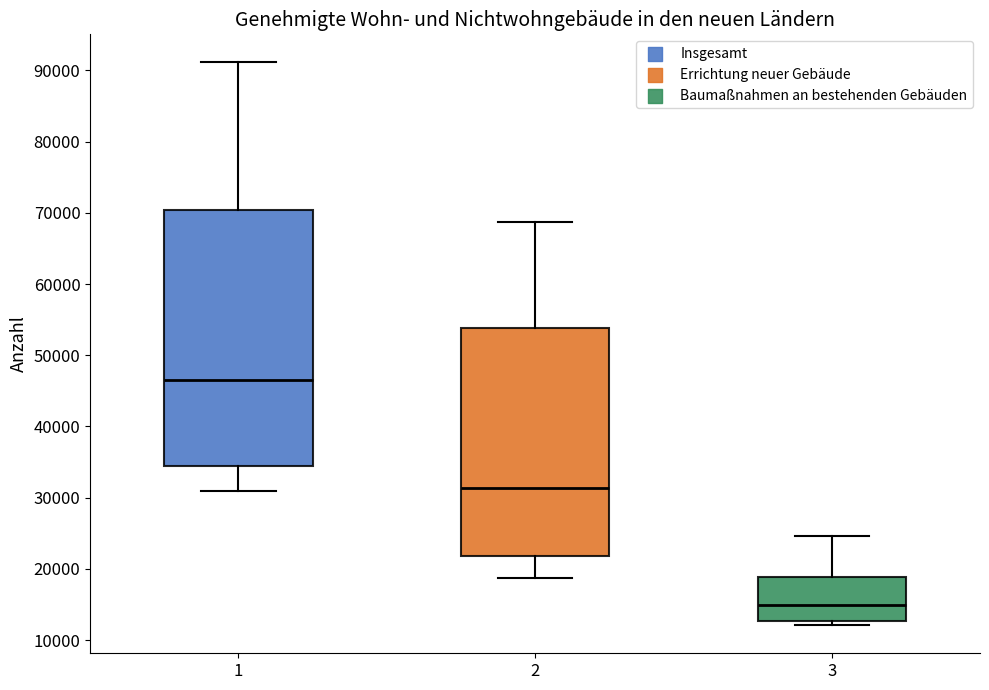

Reading left to right, transcribe this box plot: for each box, give where its median line is, the range the box spans, and where its two whiskers end, as read against the y-axis. The values are not printed on the chart, so give them approximately, as read against the axis.

1: median 47000, box 34000 to 70000, whiskers 31000 to 91000
2: median 31000, box 22000 to 54000, whiskers 19000 to 69000
3: median 15000, box 13000 to 19000, whiskers 12000 to 25000